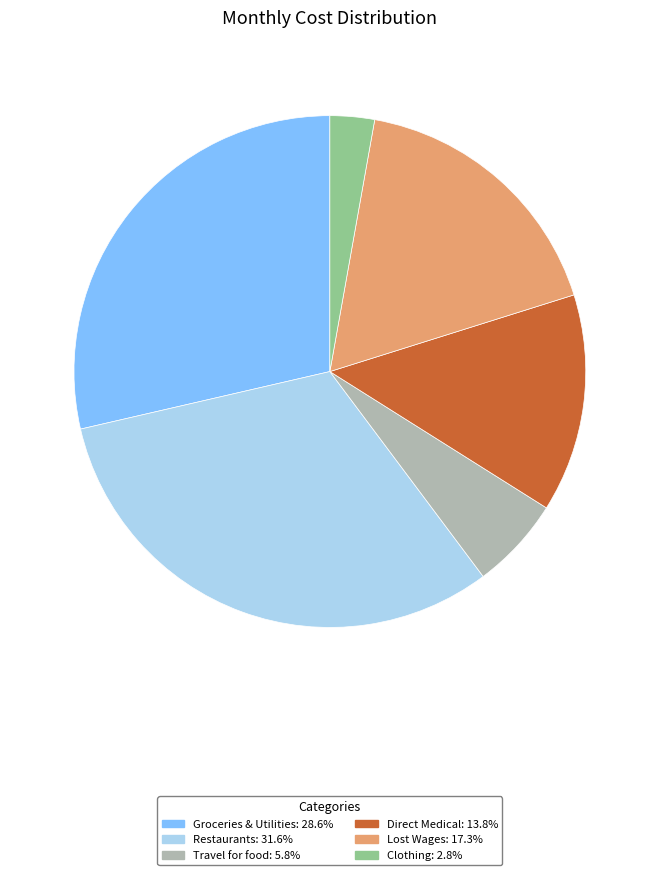

Is the sum of Groceries & Utilities: 28.6% and Clothing: 2.8% greater than half?

No